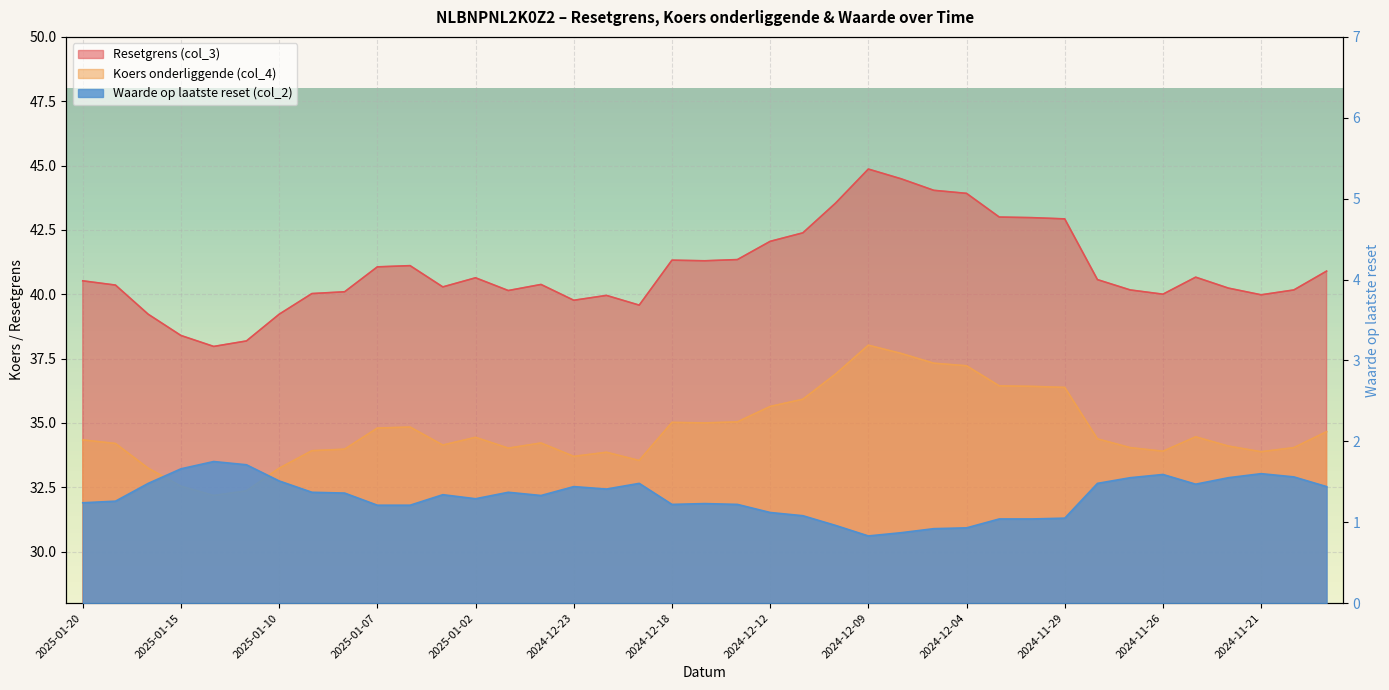

At how many categories does at least one series exceed 29?

39